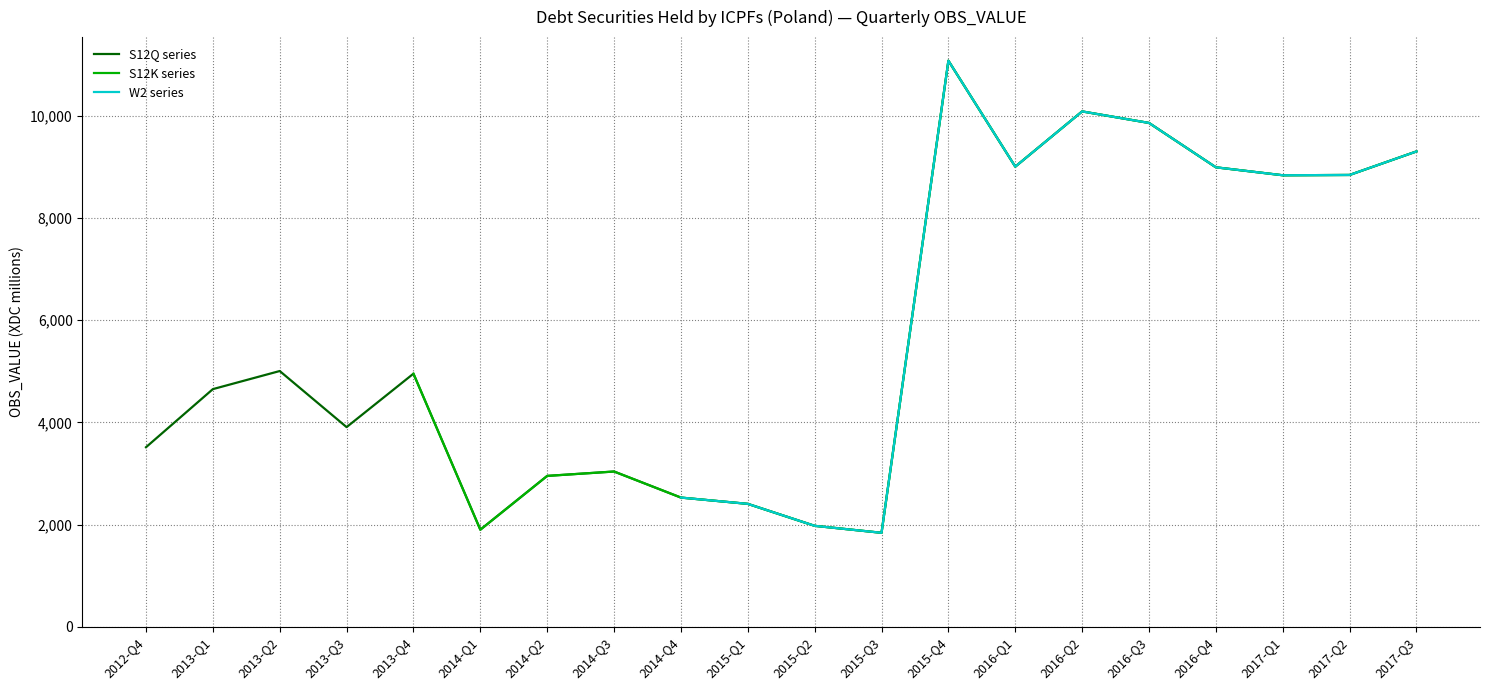

How many data points does each series have?

20